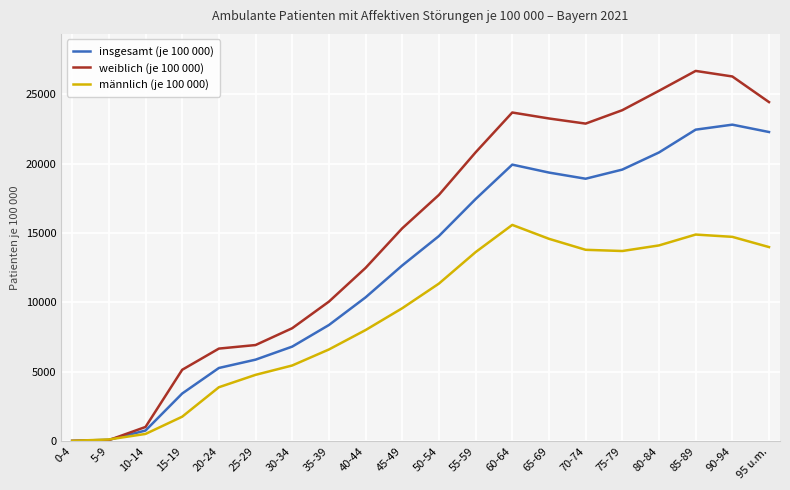

Between 85-89 and 95 u.m., which series saw the biggest shift?

weiblich (je 100 000)